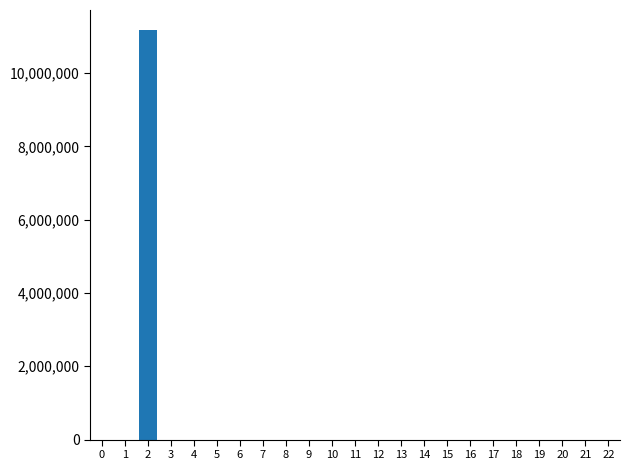

Reading left to right, list all the values displayed in this chart.

0=0	1=0	2=11163760	3=0	4=0	5=0	6=0	7=0	8=0	9=0	10=0	11=0	12=0	13=0	14=0	15=0	16=0	17=0	18=0	19=0	20=0	21=0	22=0